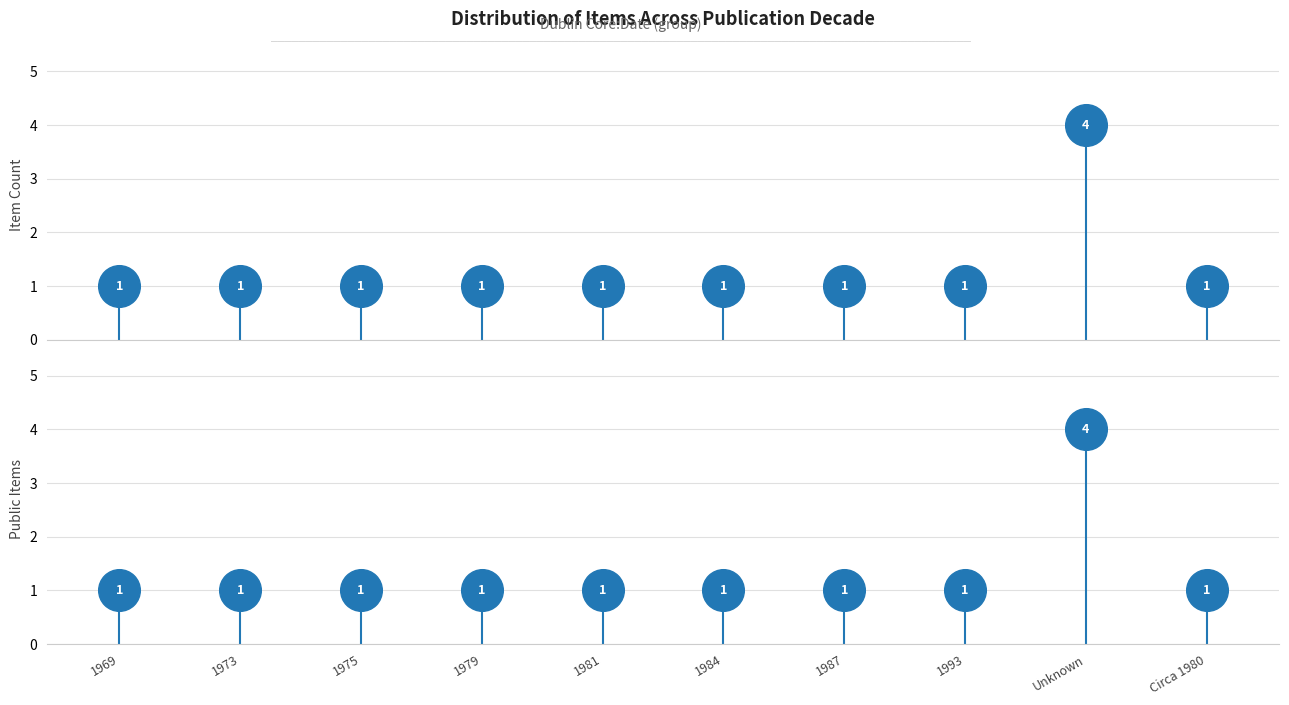

Which series has the largest total across all categories?

Item Count